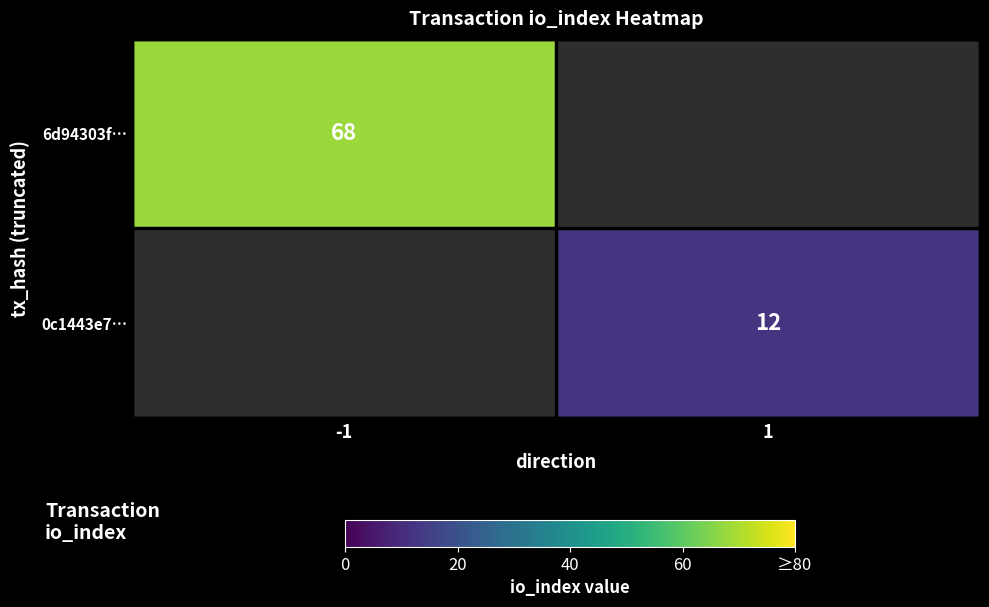

The value of 6d94303f… at -1 is 90. True or false?

False